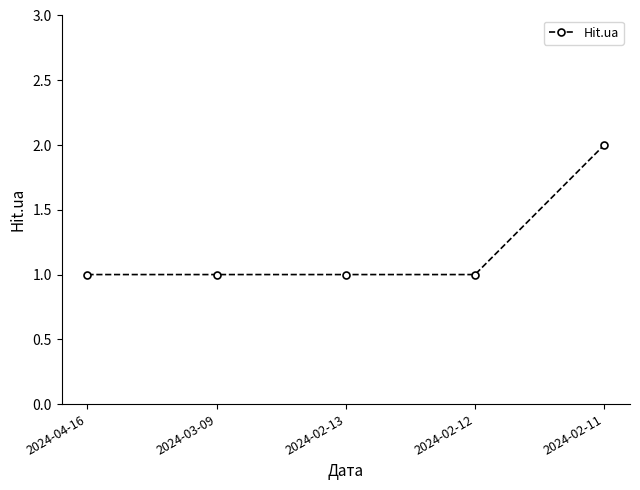

True or false: there are more than 2 points higher than both neighbors.

False